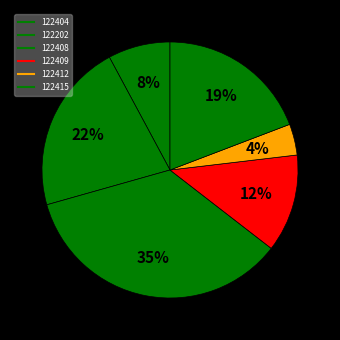

What percentage is the 122415 slice, to the nearest percent?

19%